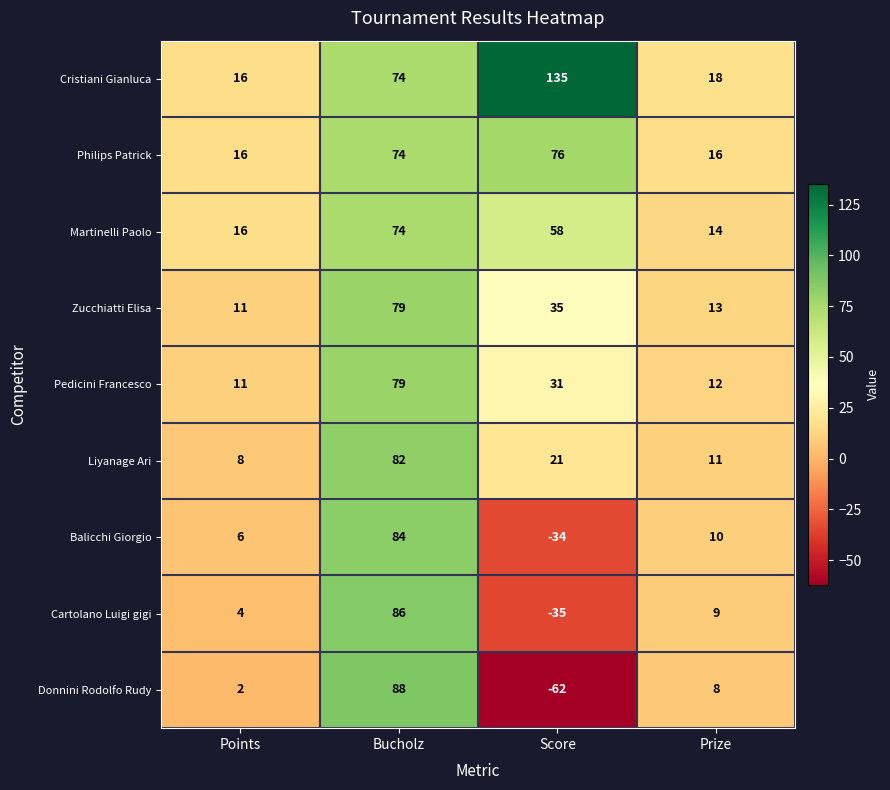

Which series has the largest range (max minus min)?

Donnini Rodolfo Rudy